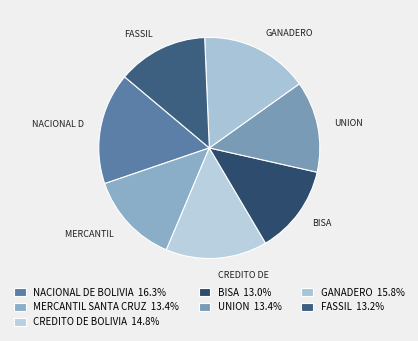

How many slices are in this pie chart?

7